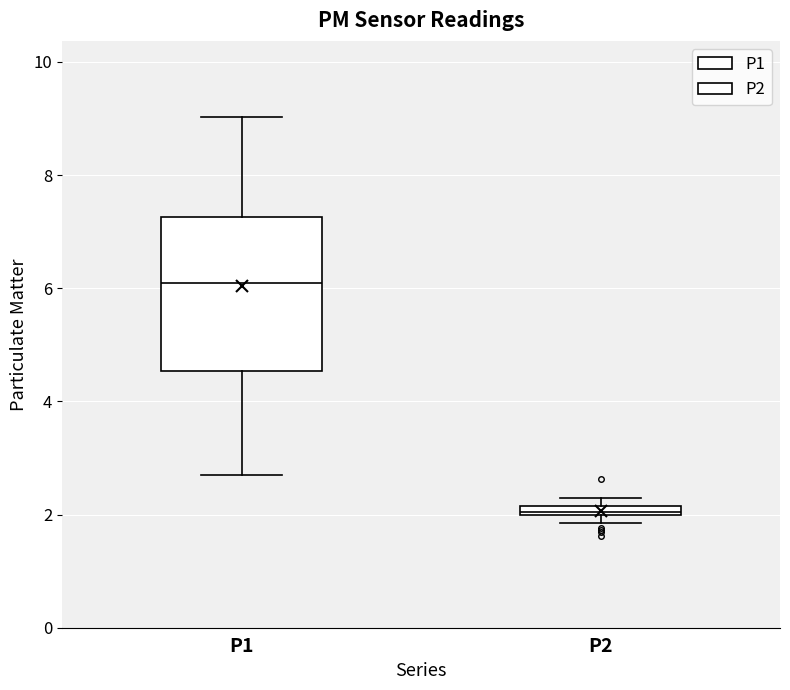

Which box's median line is the lowest?

P2